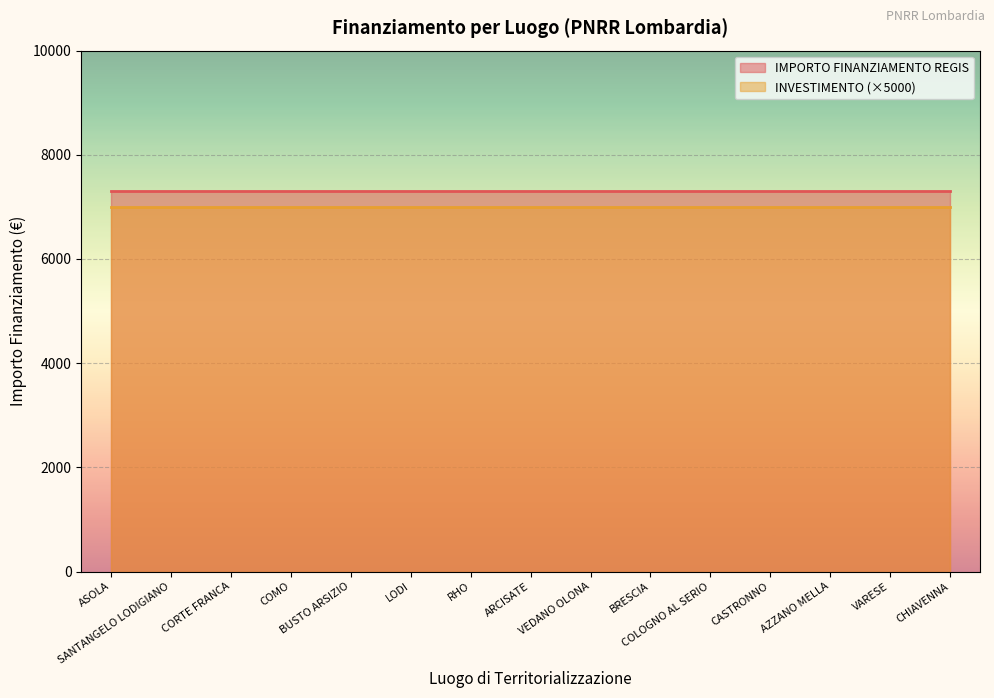

True or false: INVESTIMENTO (coded) has more than 0 points higher than both neighbors.

False